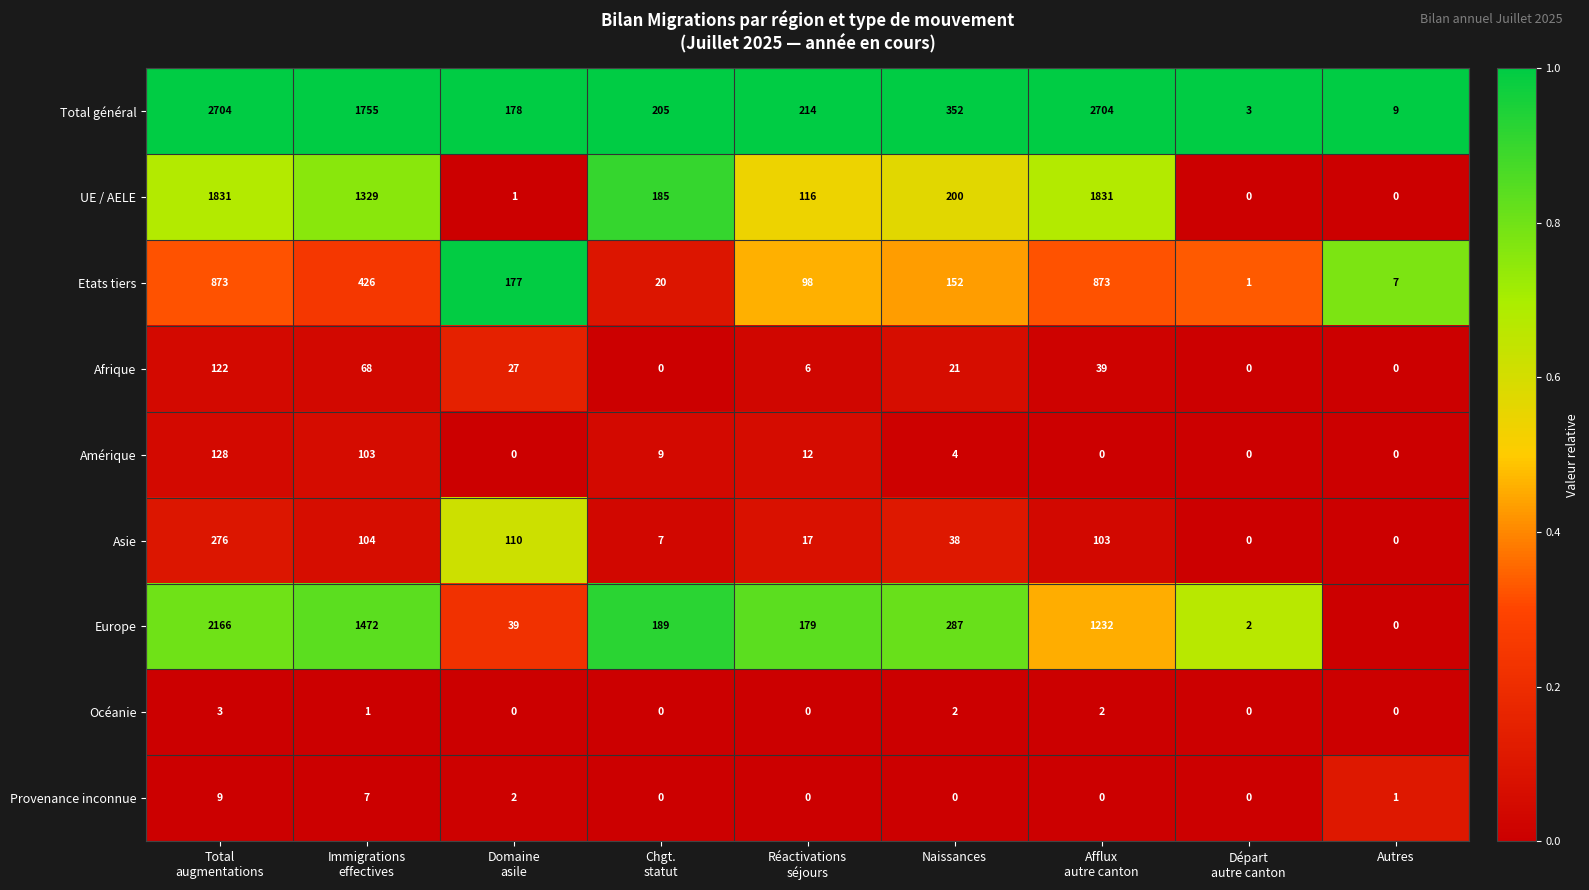

At how many categories does at least one series exceed 1150?

3